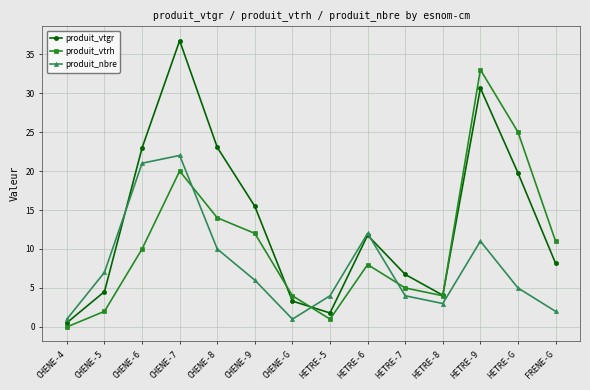

What is the highest value of the produit_nbre series?

22.0